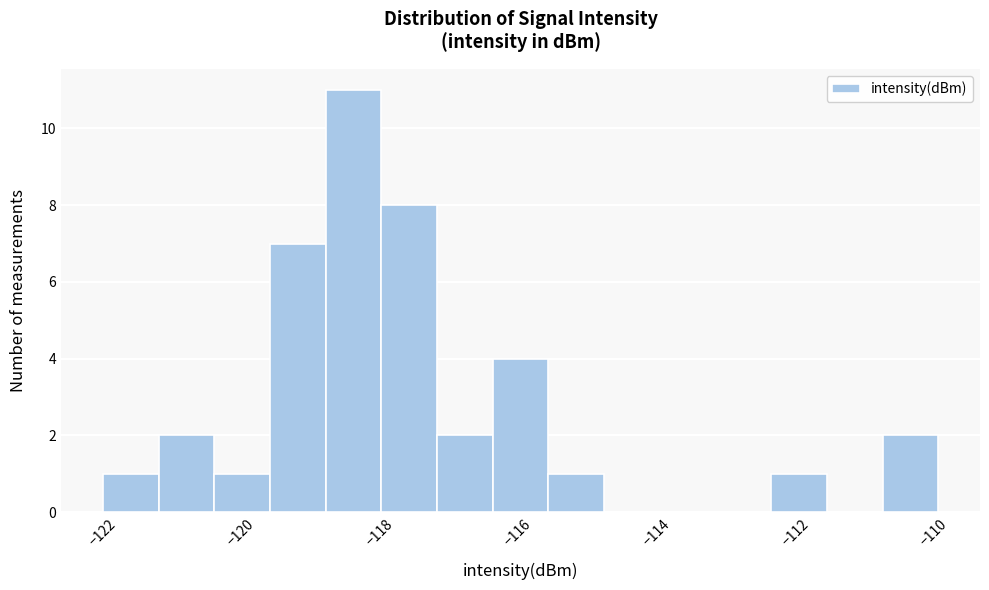

Reading left to right, transcribe this chart: for each bar, give the range it covers on the x-axis and its height. Neither the bar edges nor the heights are printed on the chart, so give them approximately, as read against the axes.

-122.0 to -121.2: 1
-121.2 to -120.4: 2
-120.4 to -119.6: 1
-119.6 to -118.8: 7
-118.8 to -118.0: 11
-118.0 to -117.2: 8
-117.2 to -116.4: 2
-116.4 to -115.6: 4
-115.6 to -114.8: 1
-114.8 to -114.0: 0
-114.0 to -113.2: 0
-113.2 to -112.4: 0
-112.4 to -111.6: 1
-111.6 to -110.8: 0
-110.8 to -110.0: 2